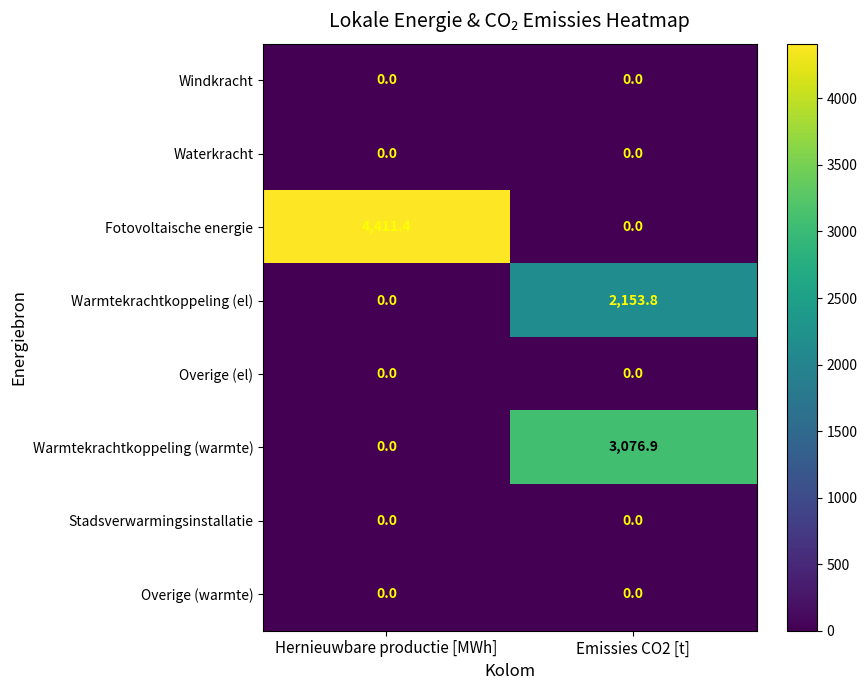

Is it true that Stadsverwarmingsinstallatie equals 0.0 at Hernieuwbare productie [MWh]?

True